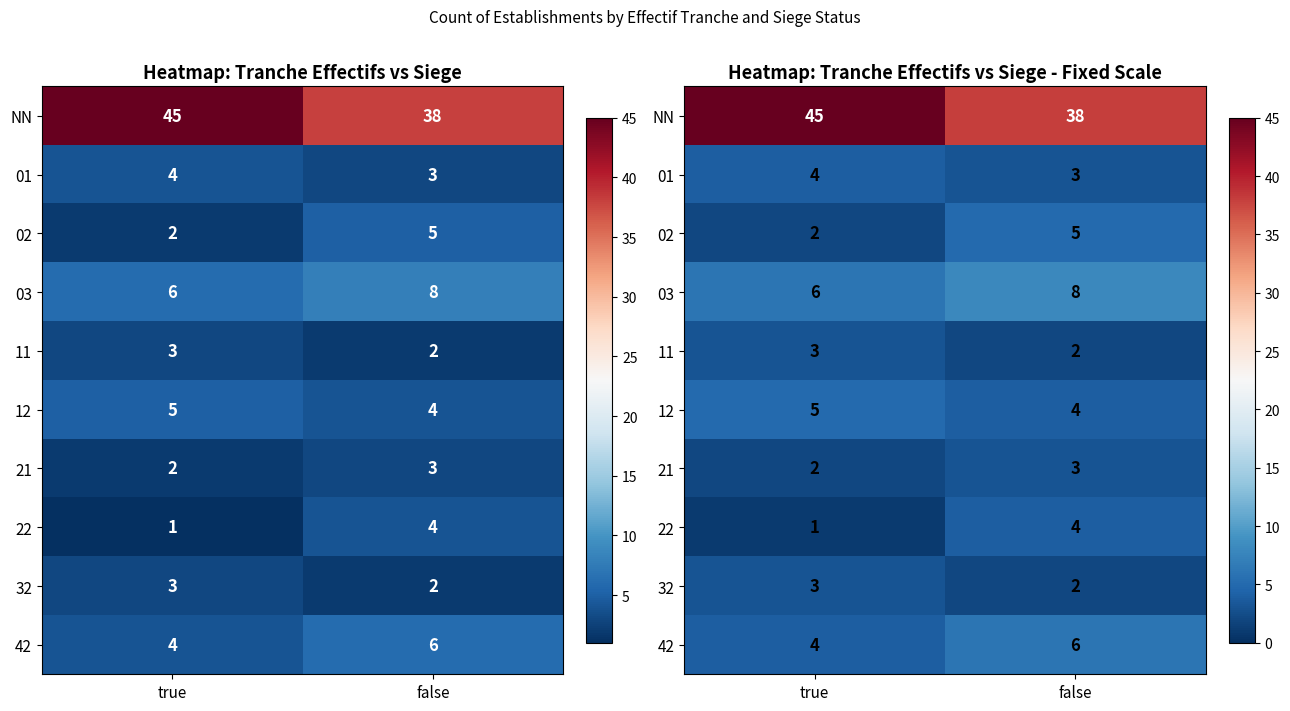

List the series in order of their peak value, lowest first.

11, 21, 32, 01, 22, 02, 12, 42, 03, NN